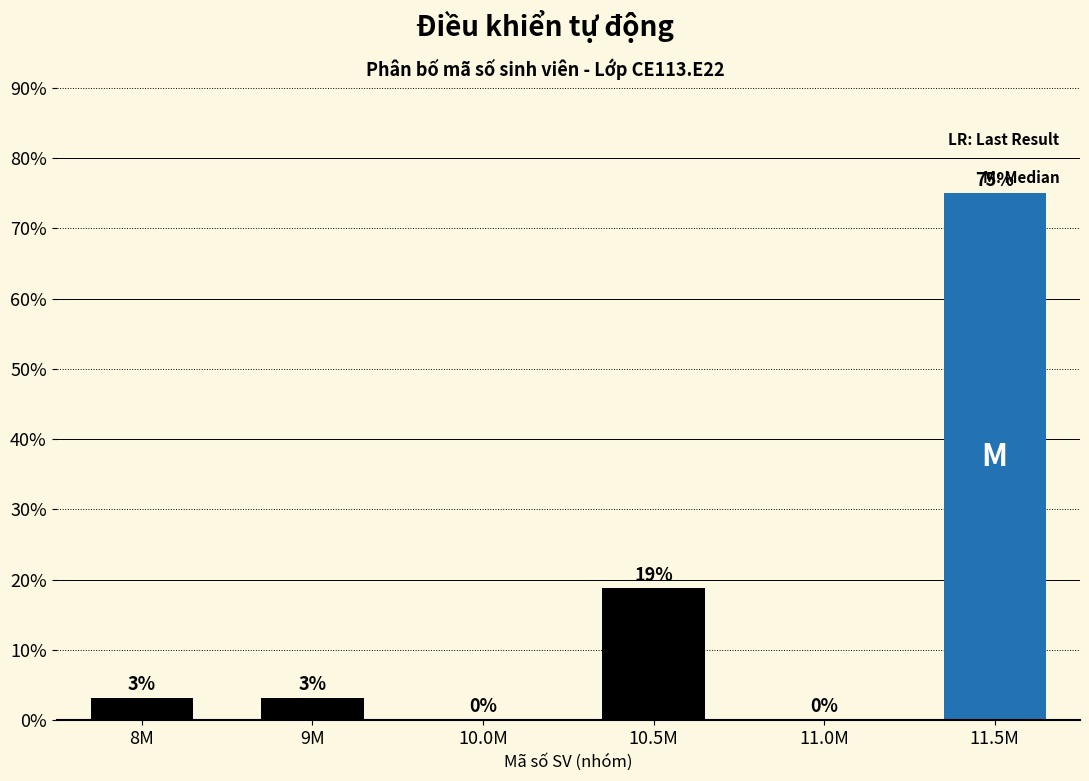

What is the change in value from 11.0M to 11.5M?

+75.0